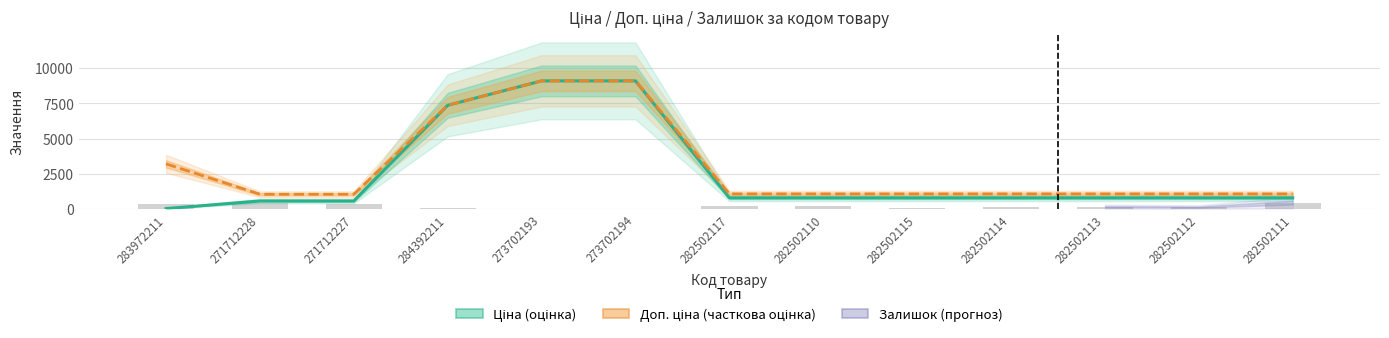

At which label is Доп. ціна (часткова оцінка) closest to 5070?

283972211